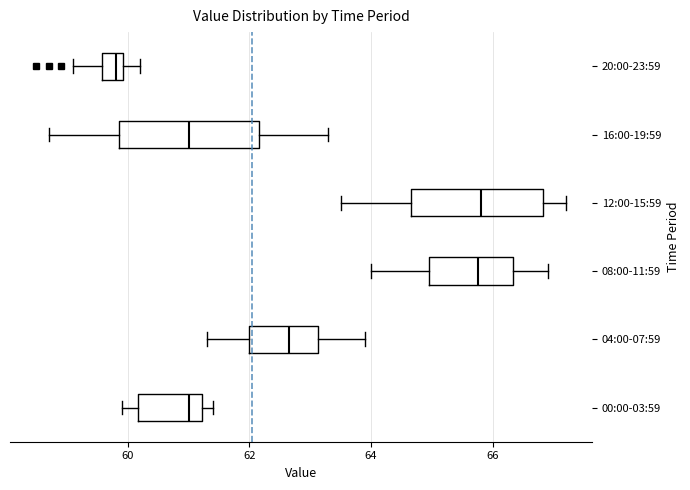

Reading bottom to top, read every box against the x-axis: the position of its median line, the range the box covers, and the ends of its whiskers. The values are not printed on the chart, so give them approximately, as read against the axis.

00:00-03:59: median 61.0, box 60.2 to 61.2, whiskers 60.0 to 61.4
04:00-07:59: median 62.6, box 62.0 to 63.2, whiskers 61.4 to 64.0
08:00-11:59: median 65.8, box 65.0 to 66.4, whiskers 64.0 to 67.0
12:00-15:59: median 65.8, box 64.6 to 66.8, whiskers 63.6 to 67.2
16:00-19:59: median 61.0, box 59.8 to 62.2, whiskers 58.8 to 63.4
20:00-23:59: median 59.8, box 59.6 to 60.0, whiskers 59.2 to 60.2